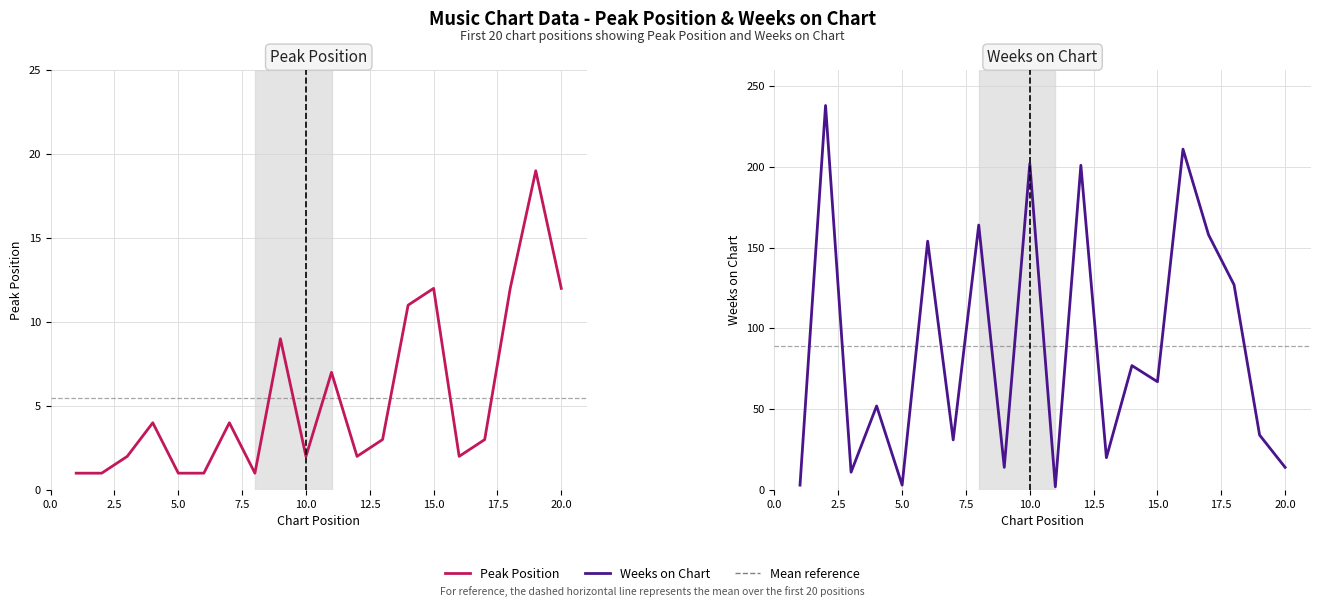

Which series has the largest total across all categories?

Weeks on Chart